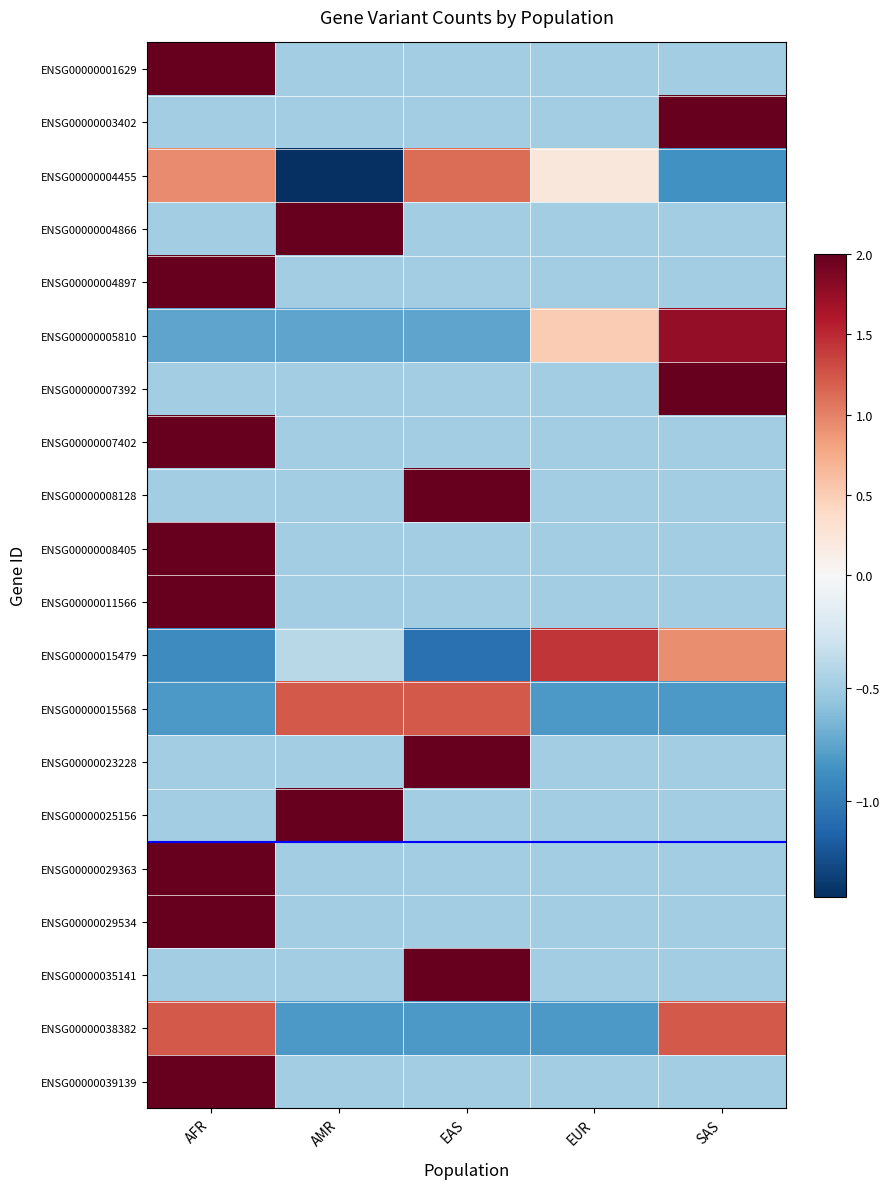

How many data points does each series have?

5